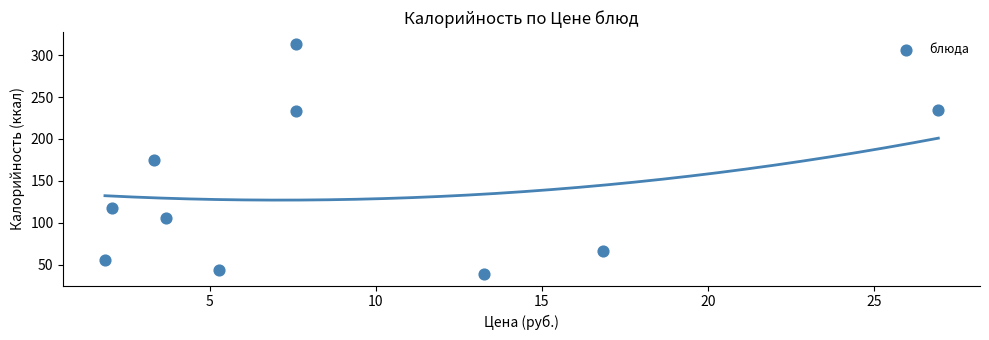

What is the average X value?

8.8